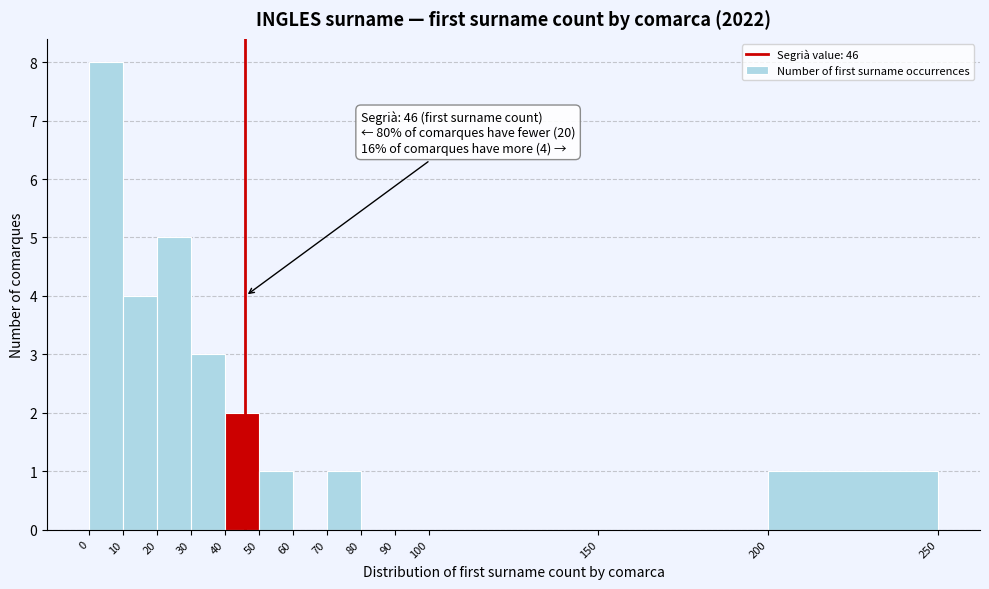

Over which range of the x-axis is the bar tallest?

0 to 10